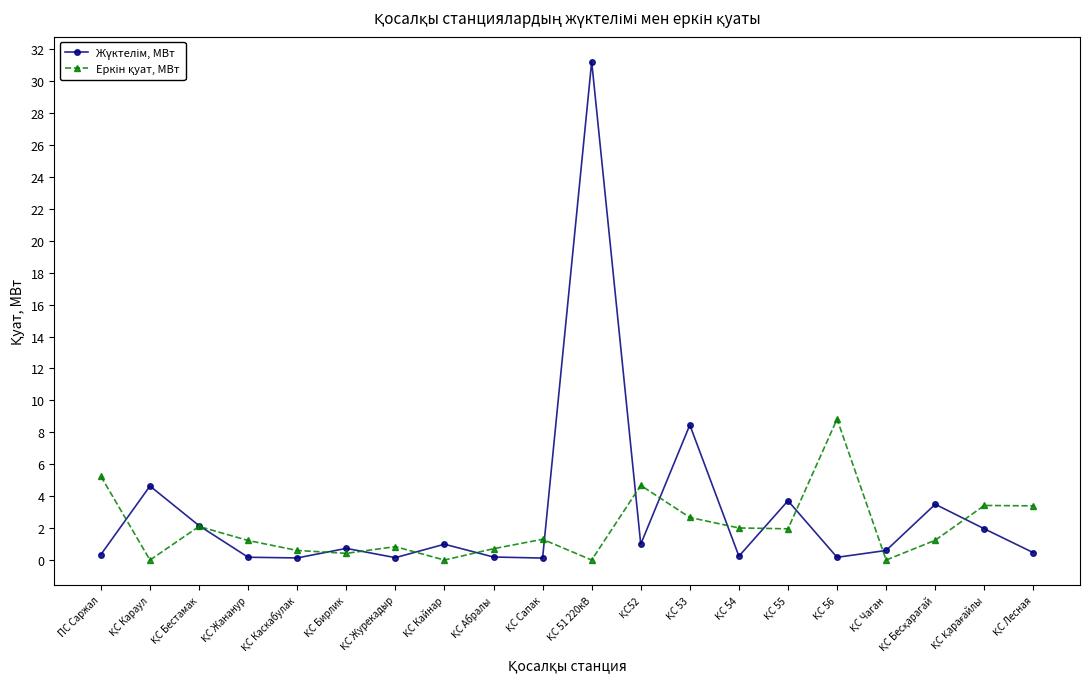

What is the label of the 1st point from the left?

ПС Саржал